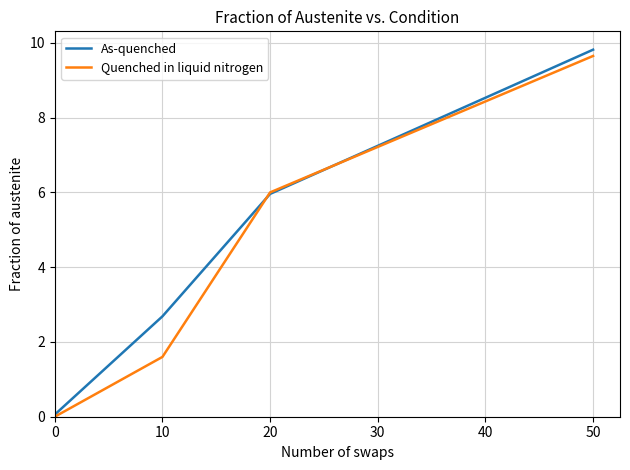

True or false: Quenched in liquid nitrogen has a value of 1.6 at 10.

True